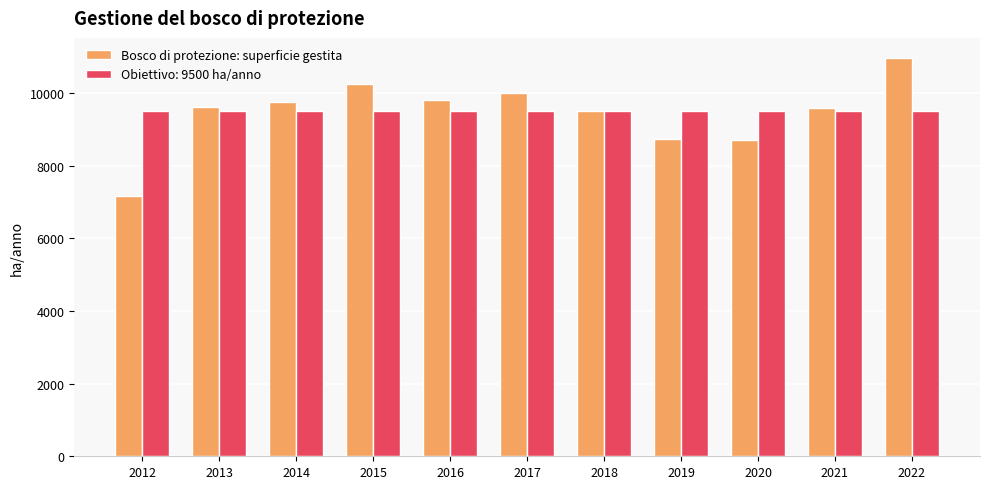

Which series has the widest spread of values?

Bosco di protezione: superficie gestita